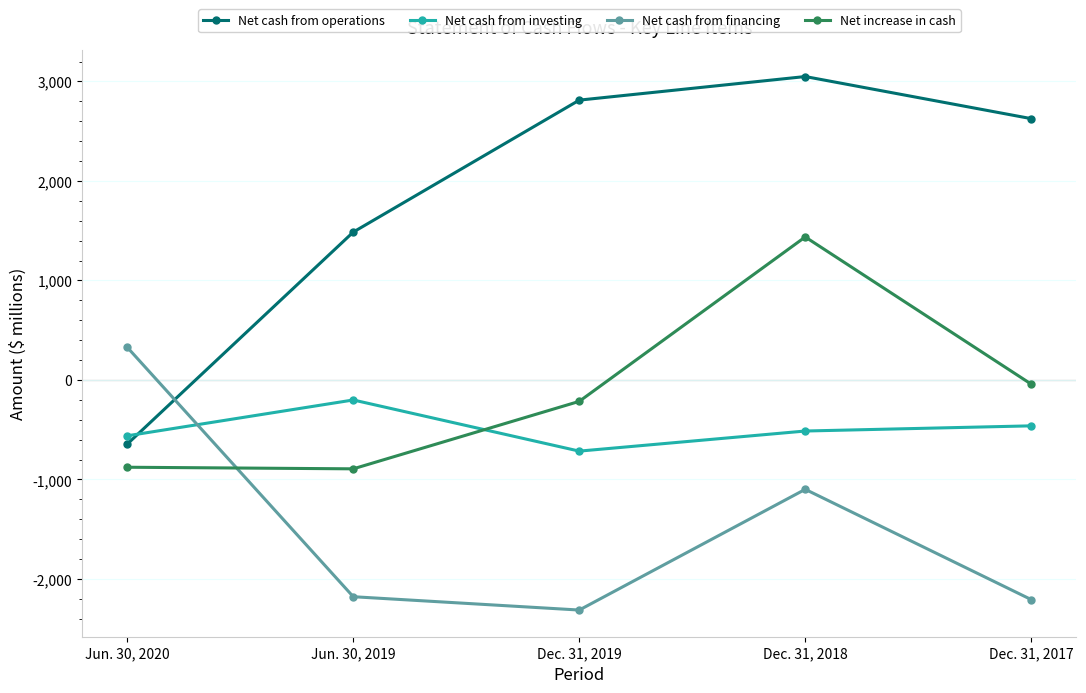

True or false: Net cash from financing has a value of -2312 at Dec. 31, 2019.

True